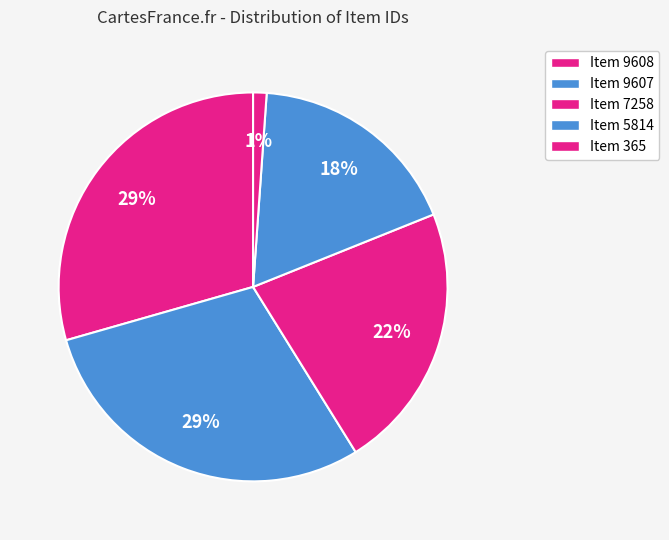

Combined, do Item 7258 and Item 9608 account for over 50%?

Yes